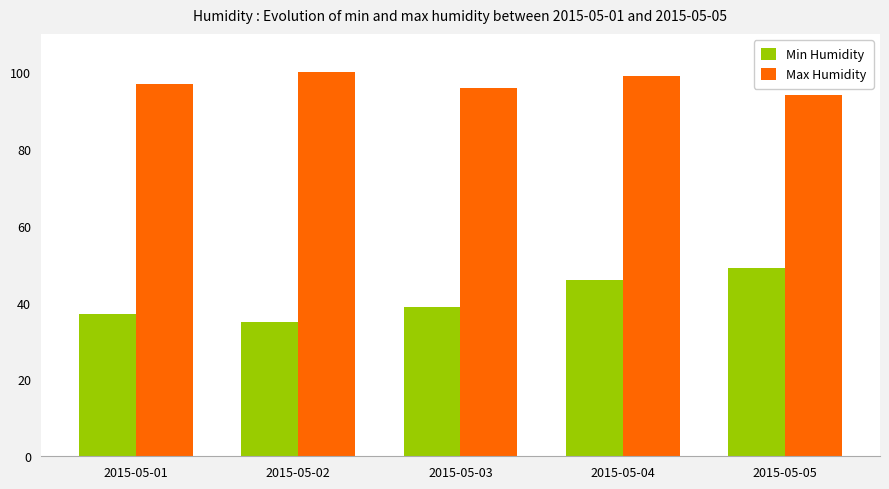

What is the sum of the Max Humidity values at 2015-05-04 and 2015-05-03?

195